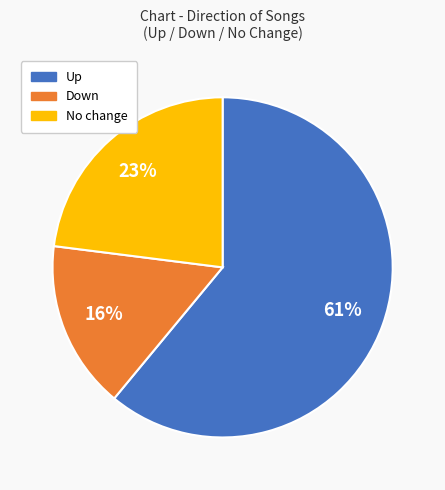

How many slices are in this pie chart?

3